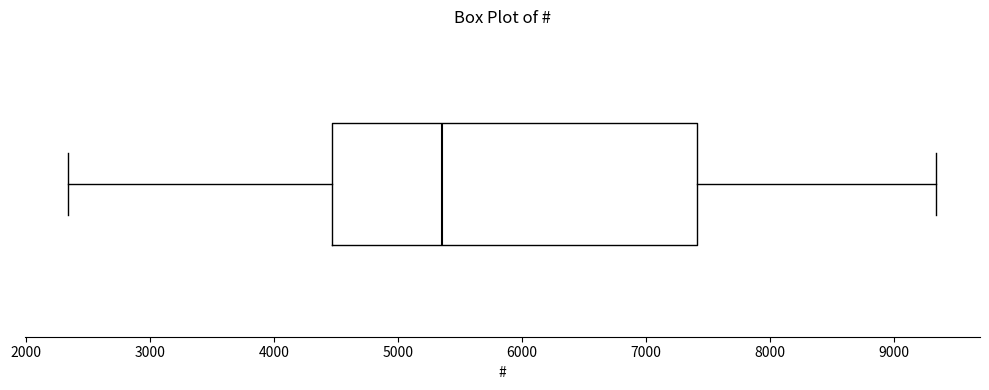

Read this box plot against the x-axis: the position of the median line, the range covered by the box, and the ends of both whiskers. The values are not printed on the chart, so give them approximately, as read against the axis.

median 5400, box 4500 to 7400, whiskers 2300 to 9300